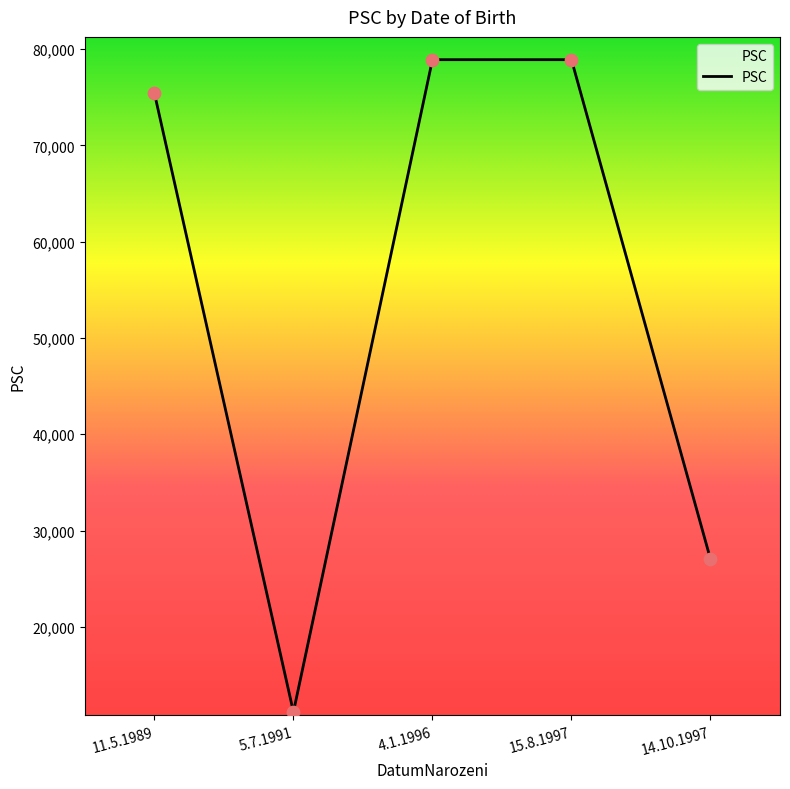

Between 11.5.1989 and 4.1.1996, which is larger?

4.1.1996